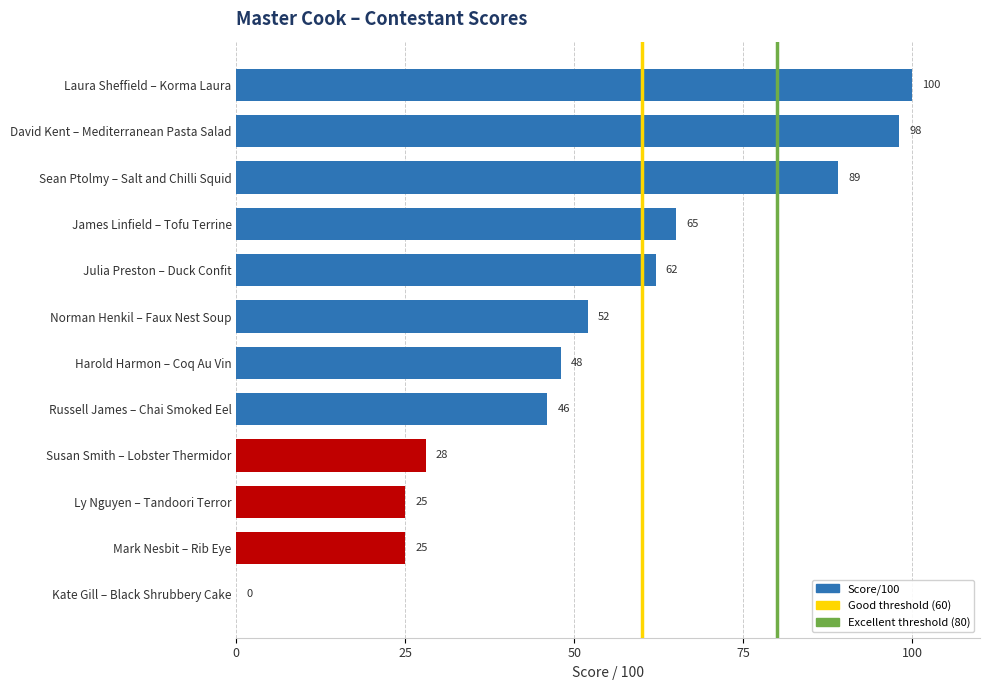

The chart shows a value of 46 at Russell James – Chai Smoked Eel. True or false?

True